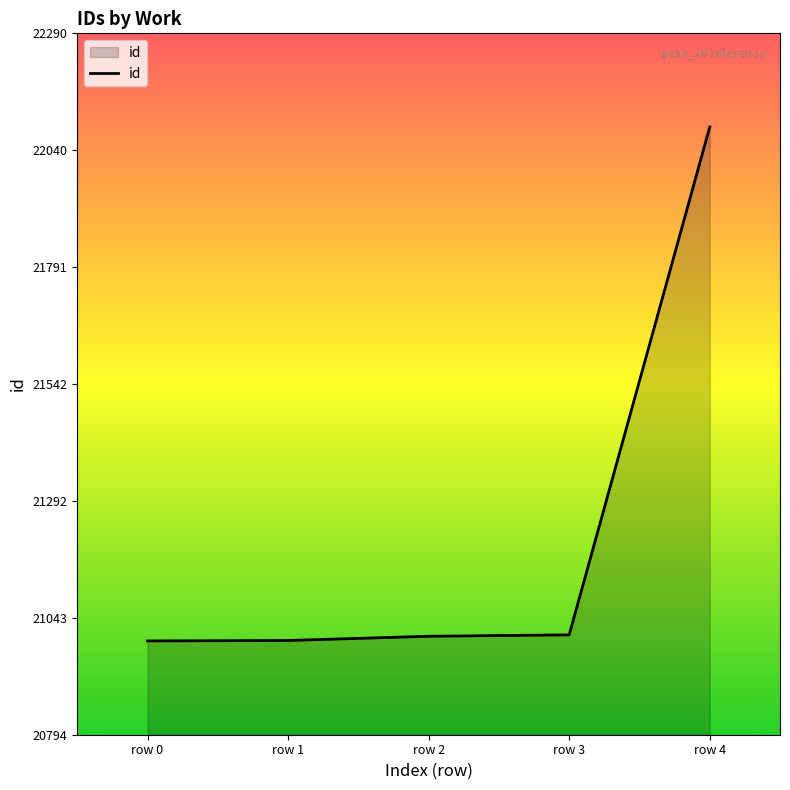

True or false: the data shows 21007 at row 3.

True